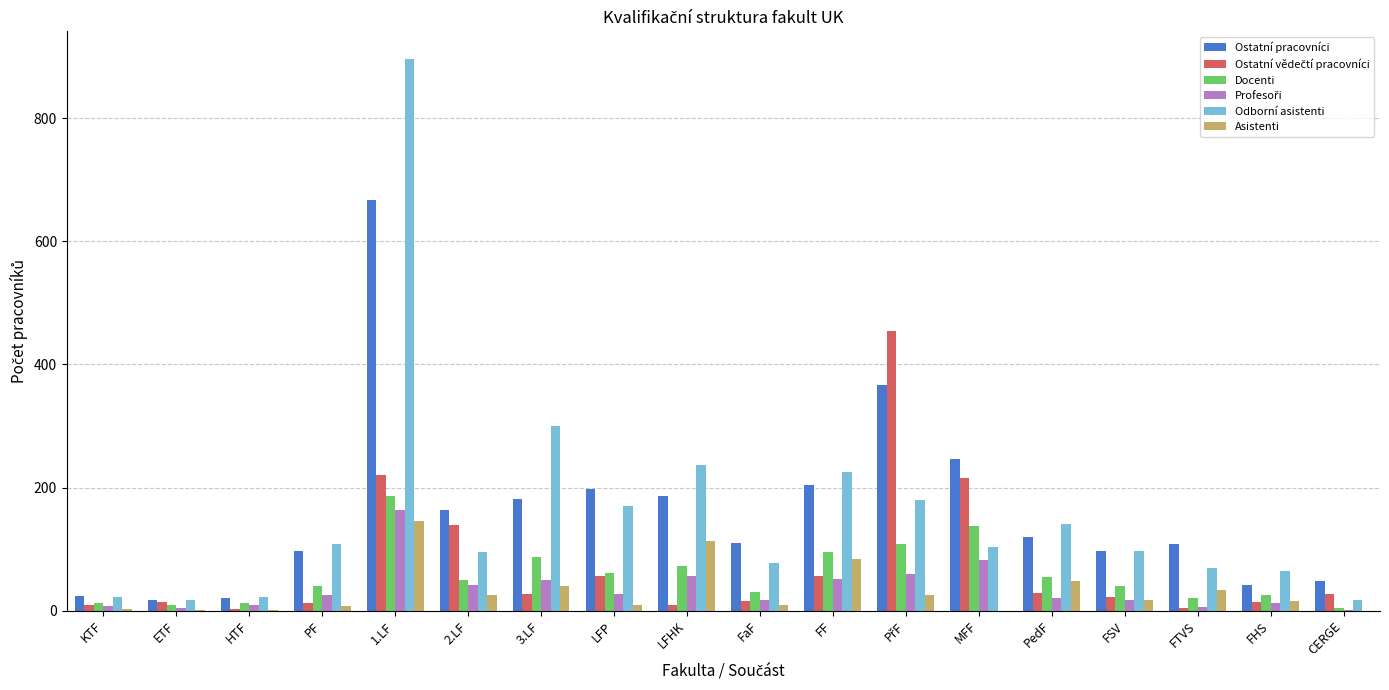

What is the maximum value shown in the chart?

896